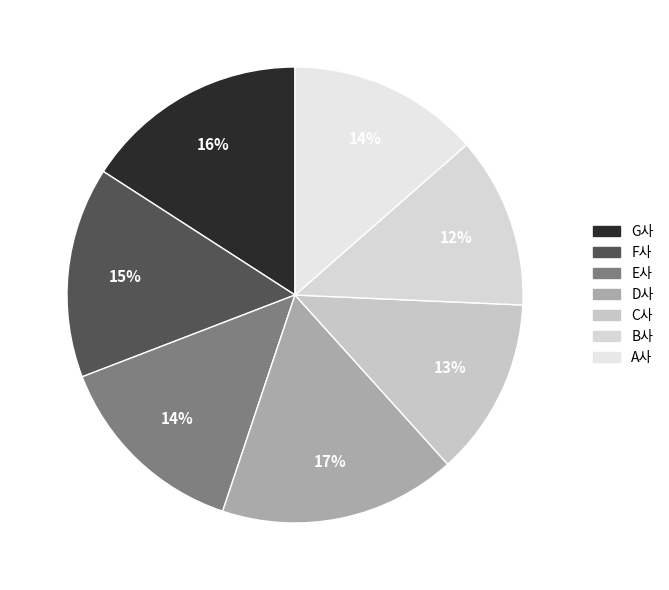

To the nearest percent, what is the difference between the largest and smallest slice percentages?

5%